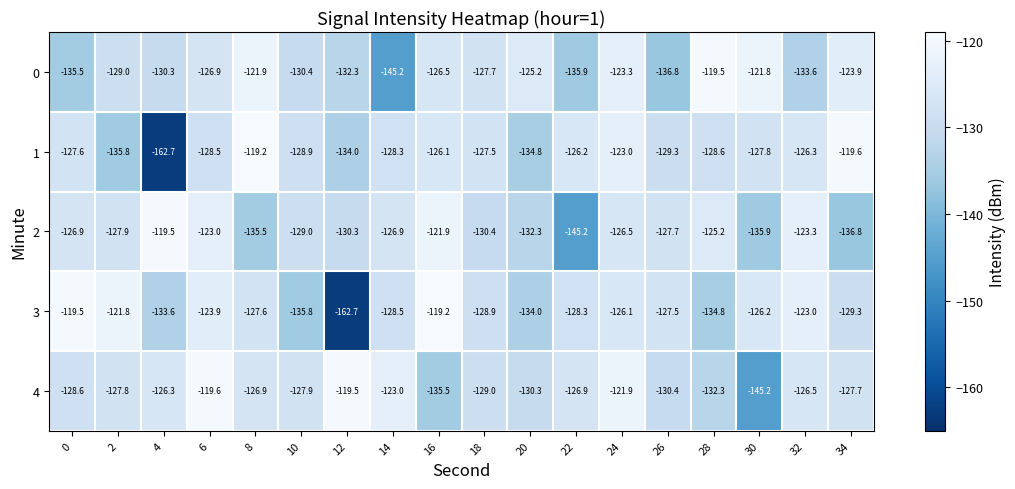

Is it true that 2 equals -69.7 at 16?

False